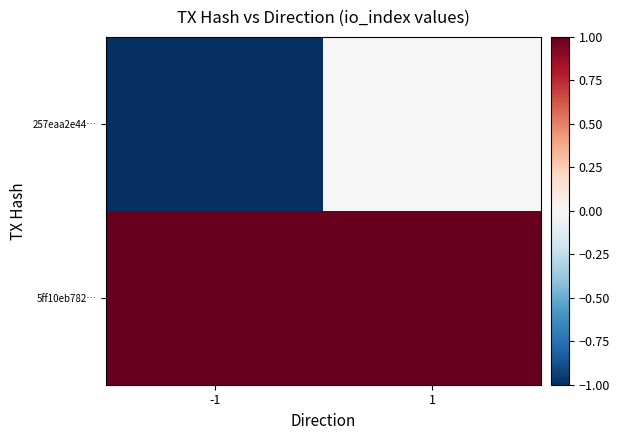

Which series changed the most between -1 and 1?

257eaa2e44…